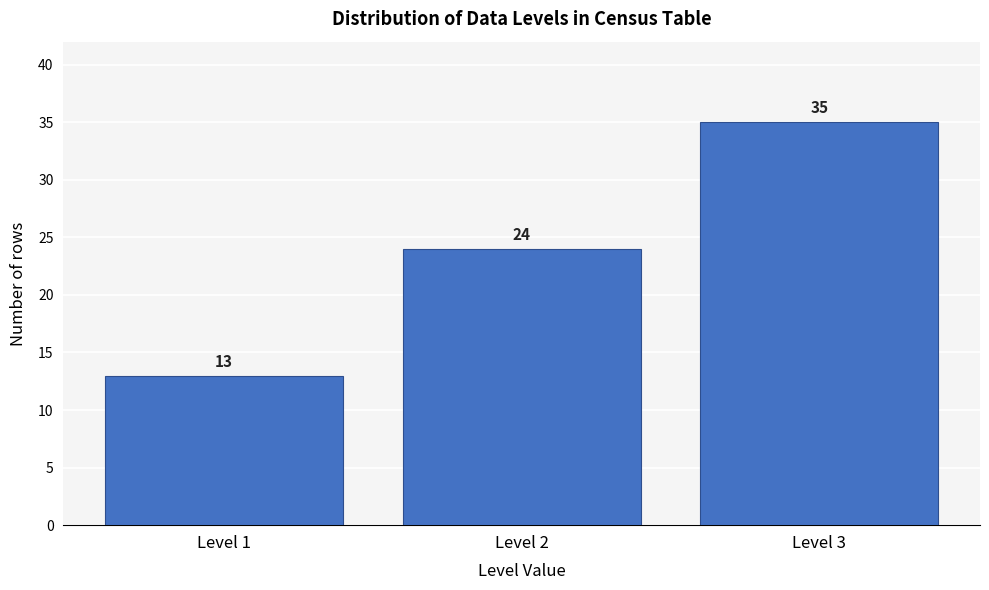

Reading left to right, what are all the values shown in this chart?

13	24	35